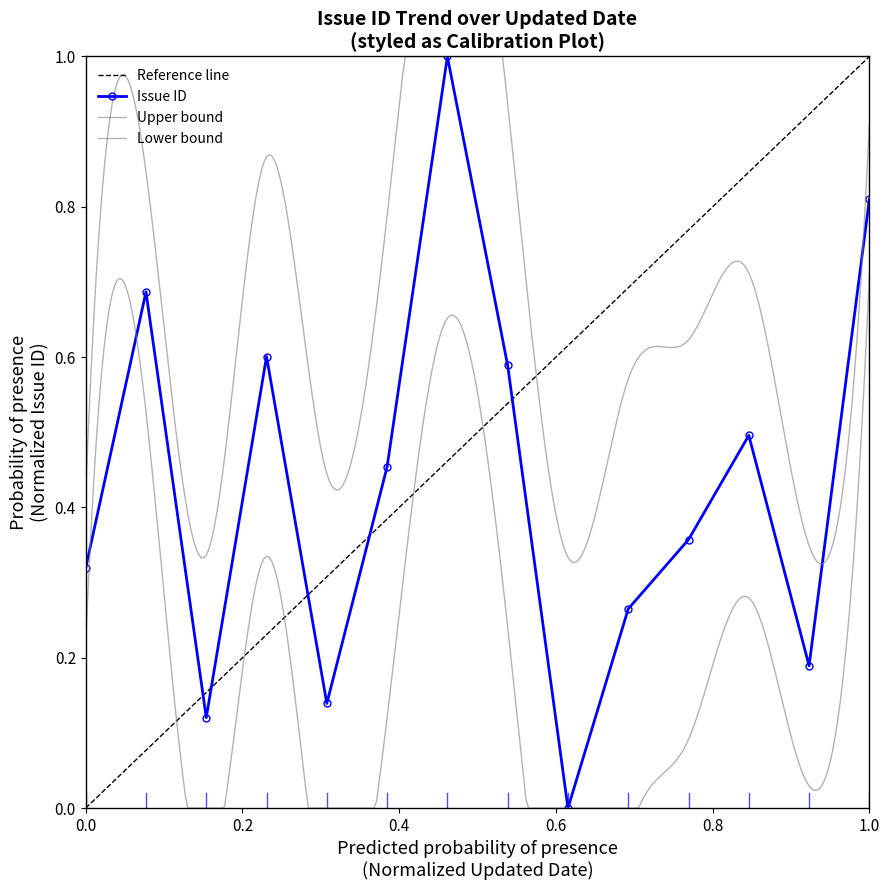

How many values are between 0 and 1?

14